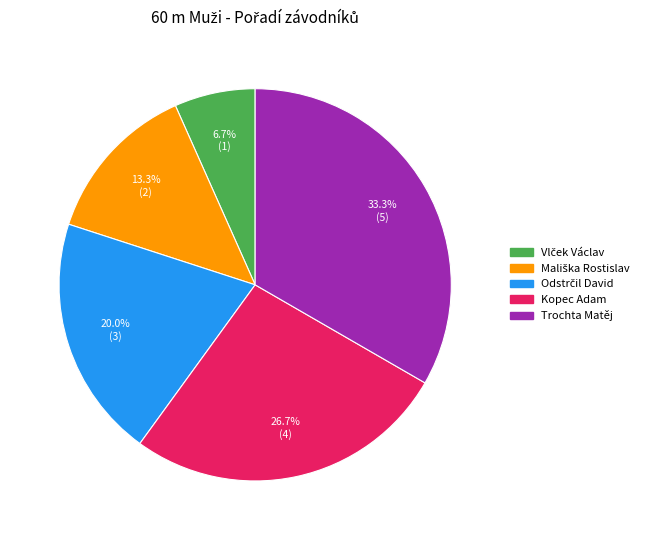

What is the largest slice in the pie chart?

Trochta Matěj